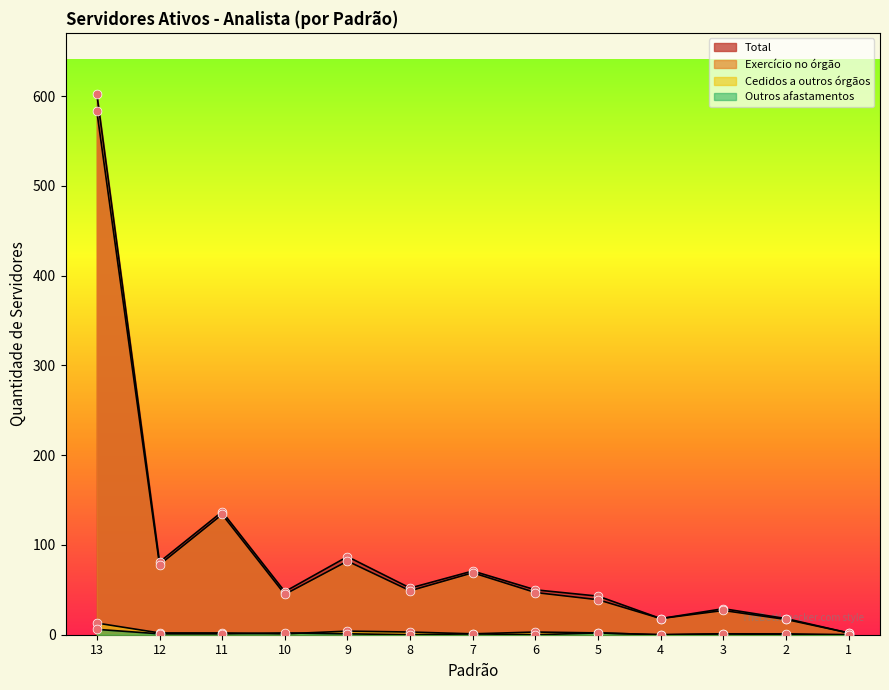

Which series contains the highest Y value?

Total